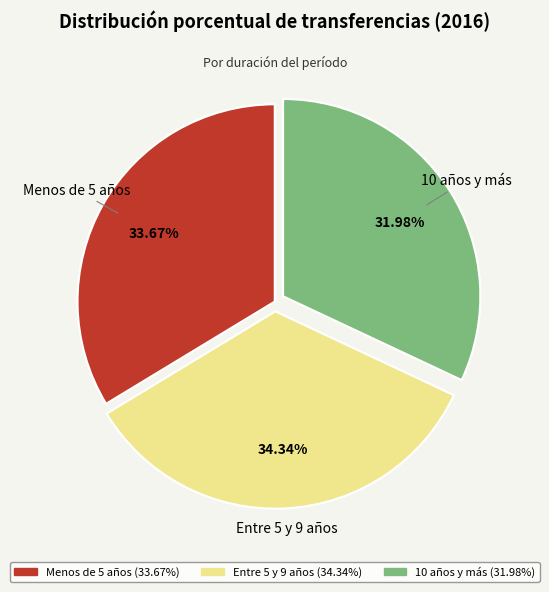

How much of the chart is everything except Entre 5 y 9 años?

65.7%